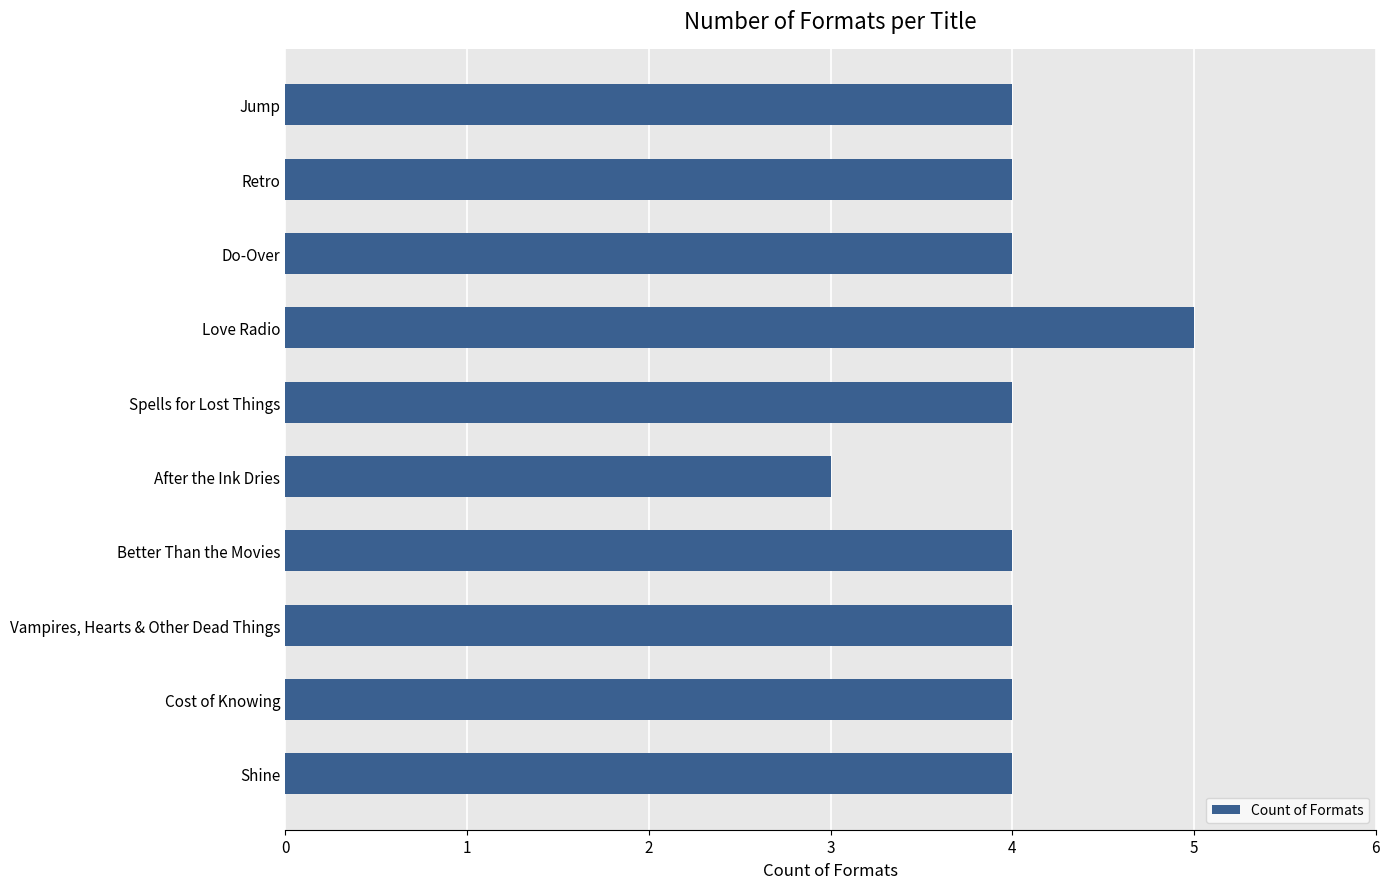

Are the bars grouped side by side (vs. stacked)?

No